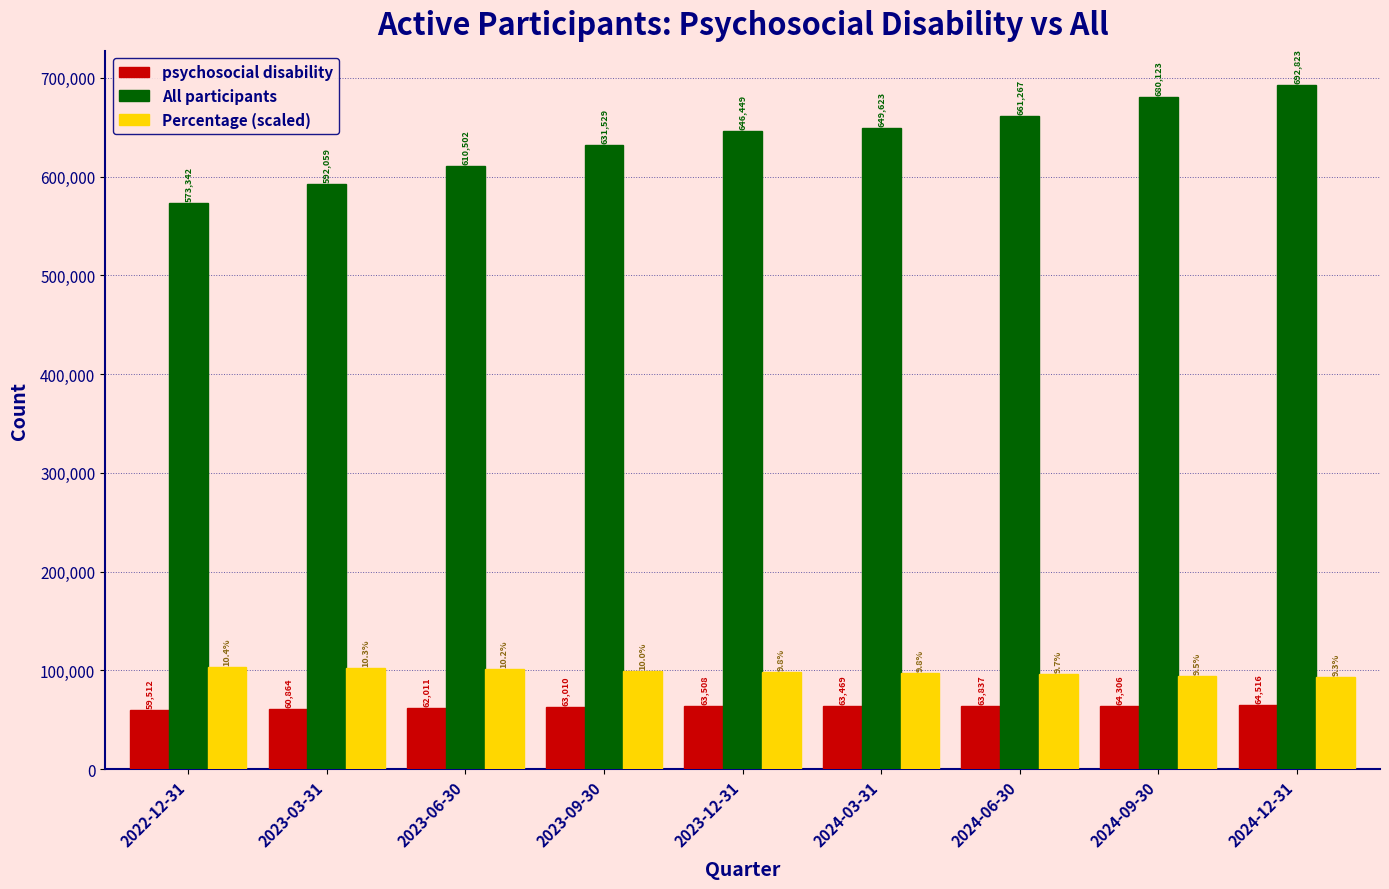

The value of All participants at 2024-09-30 is 287631. True or false?

False